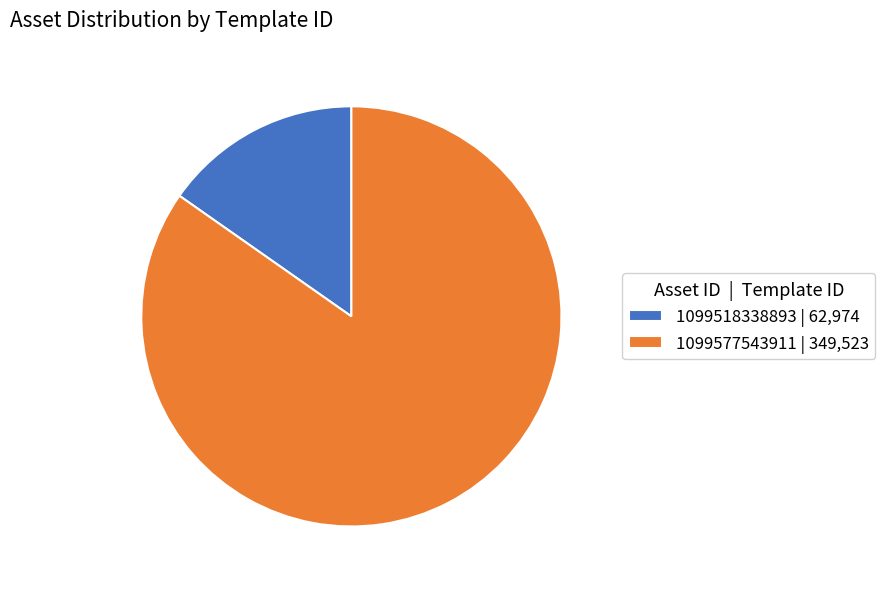

Is 1099577543911 the majority of the pie?

Yes